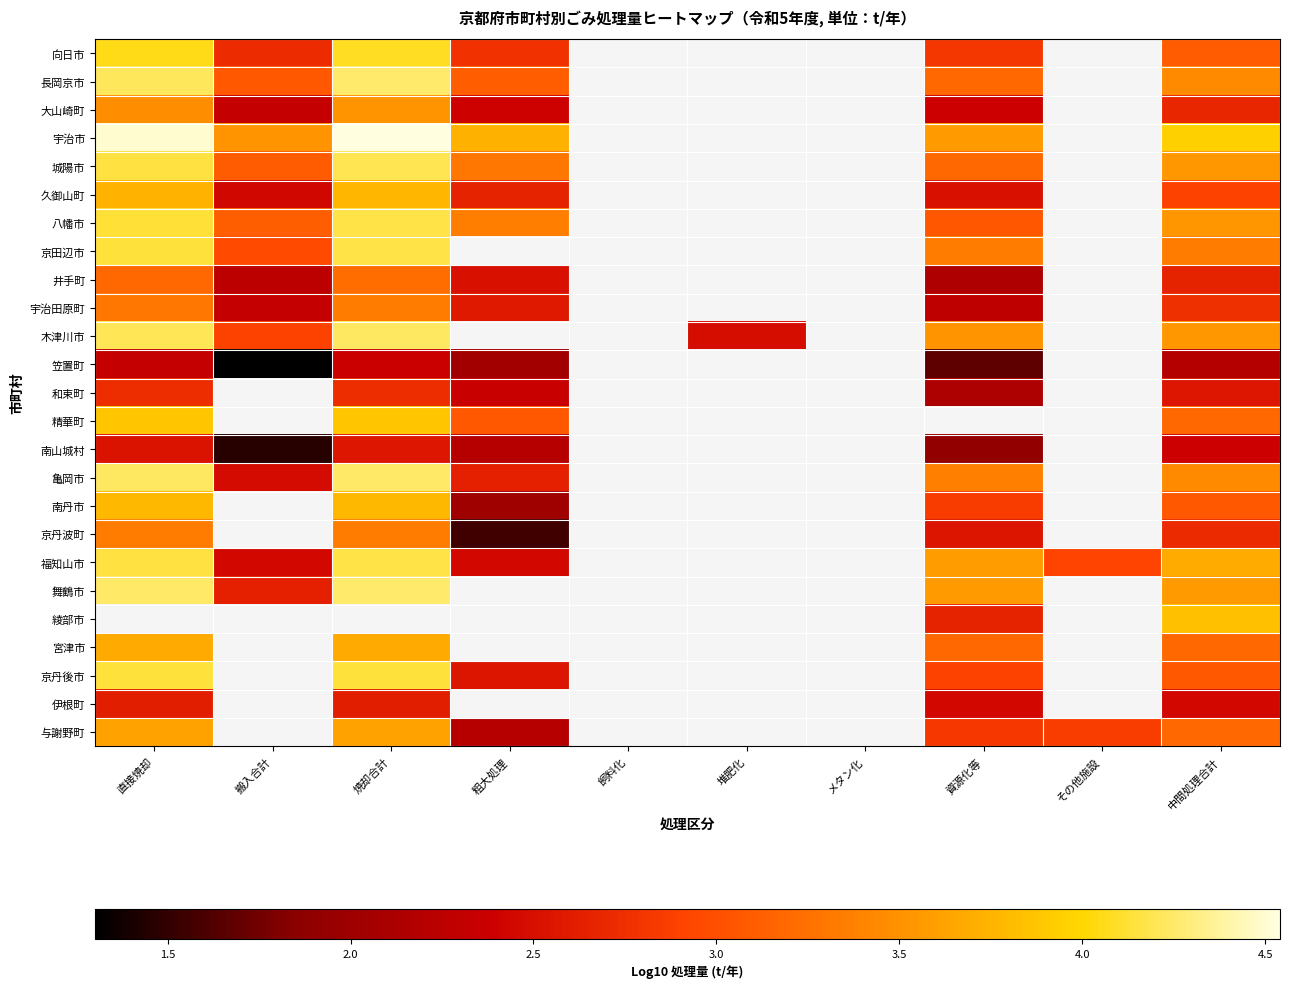

The value of 木津川市 at 焼却合計 is 1.8. True or false?

False